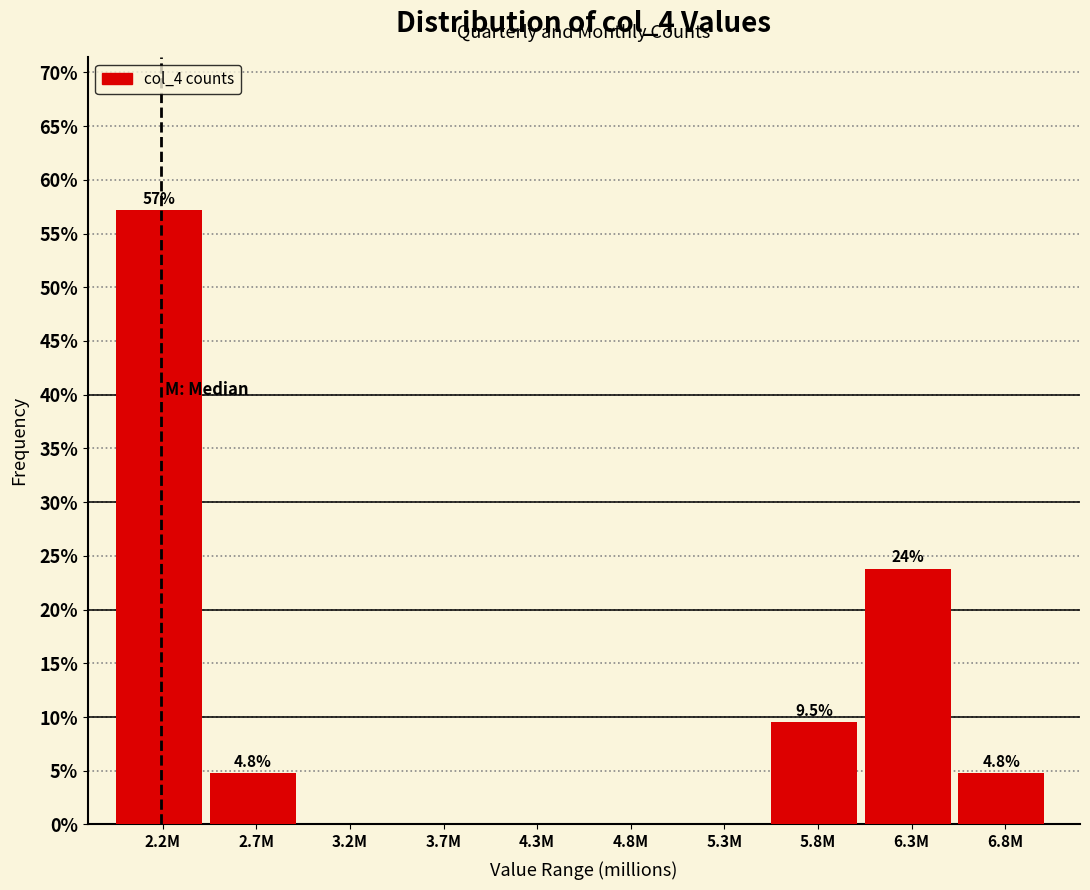

Reading left to right, list all the values displayed in this chart.

2.2M=57.1	2.7M=4.8	3.2M=0.0	3.7M=0.0	4.3M=0.0	4.8M=0.0	5.3M=0.0	5.8M=9.5	6.3M=23.8	6.8M=4.8